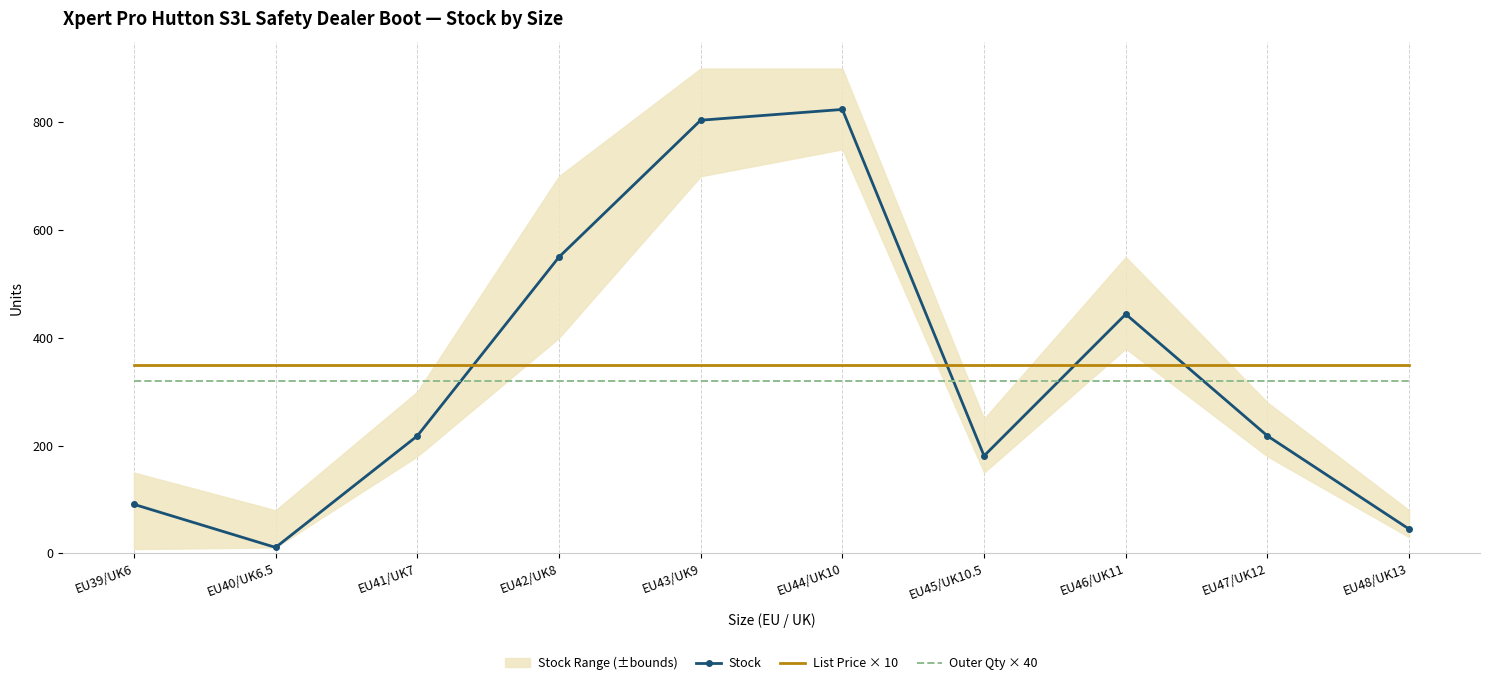

How many interior local peaks does the Stock series have?

2